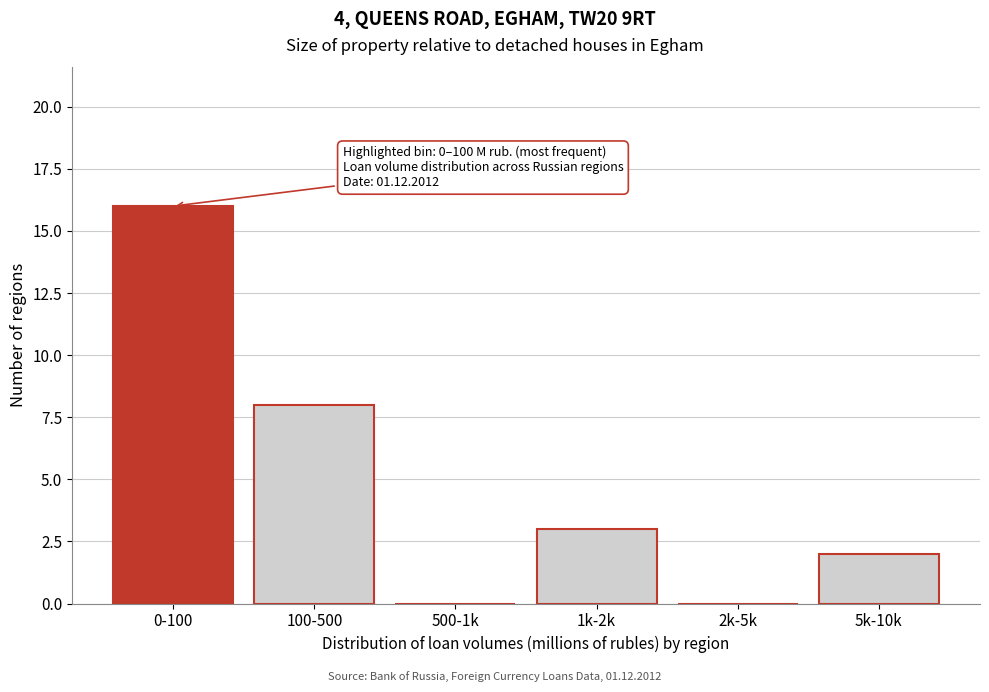

Reading left to right, list all the values displayed in this chart.

0-100=16	100-500=8	500-1k=0	1k-2k=3	2k-5k=0	5k-10k=2